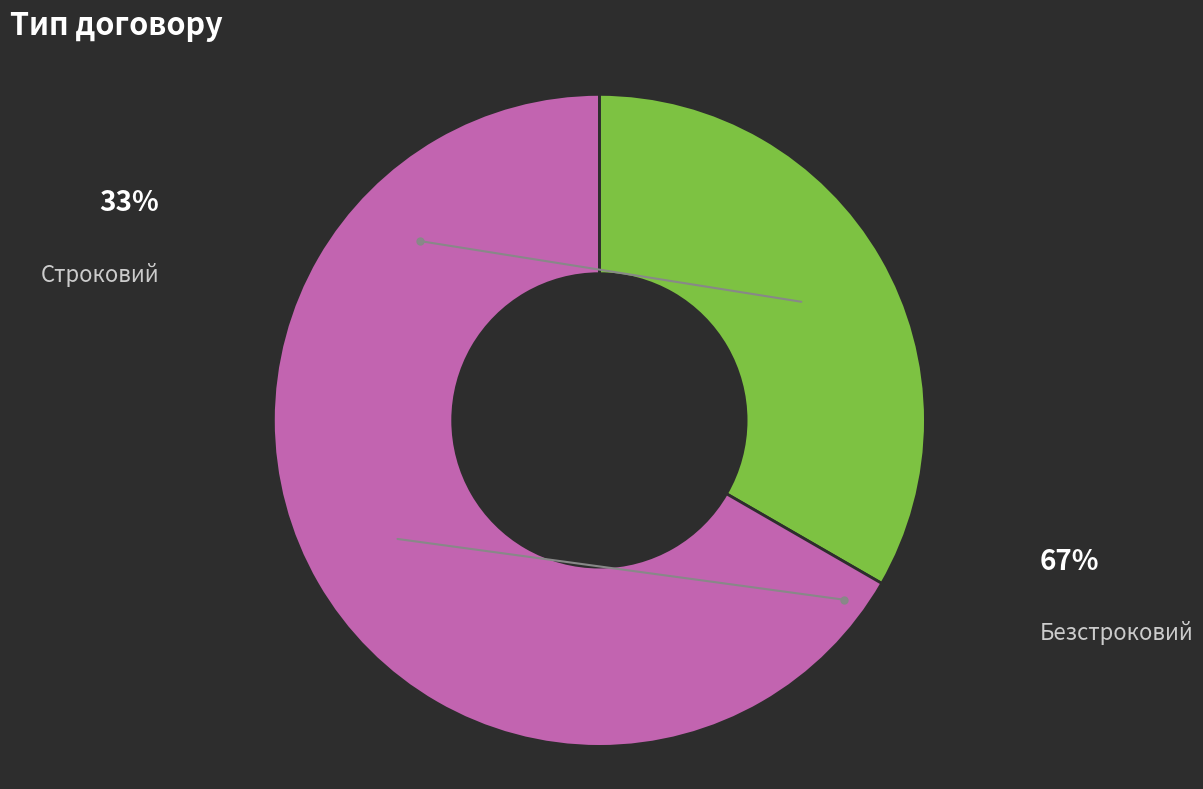

Is there any slice that represents more than half of the pie?

Yes